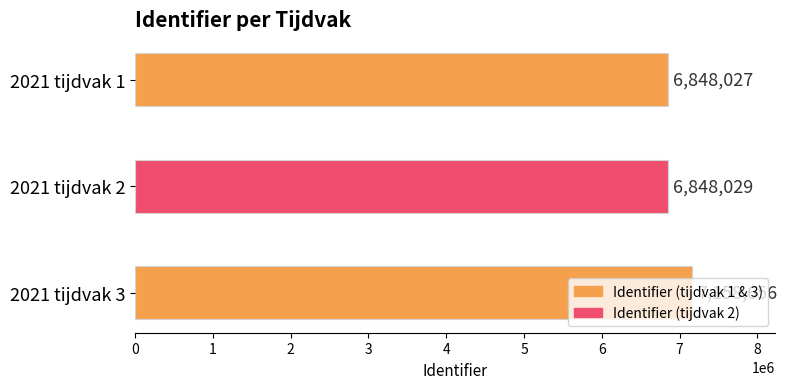

Rank the categories by value from lowest to highest.

2021 tijdvak 1, 2021 tijdvak 2, 2021 tijdvak 3